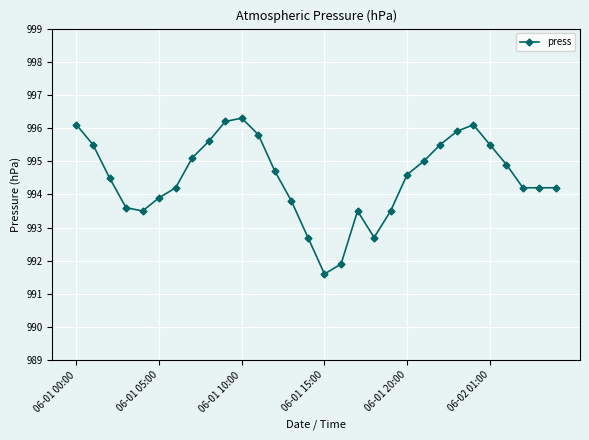

How many categories are shown in the chart?

30